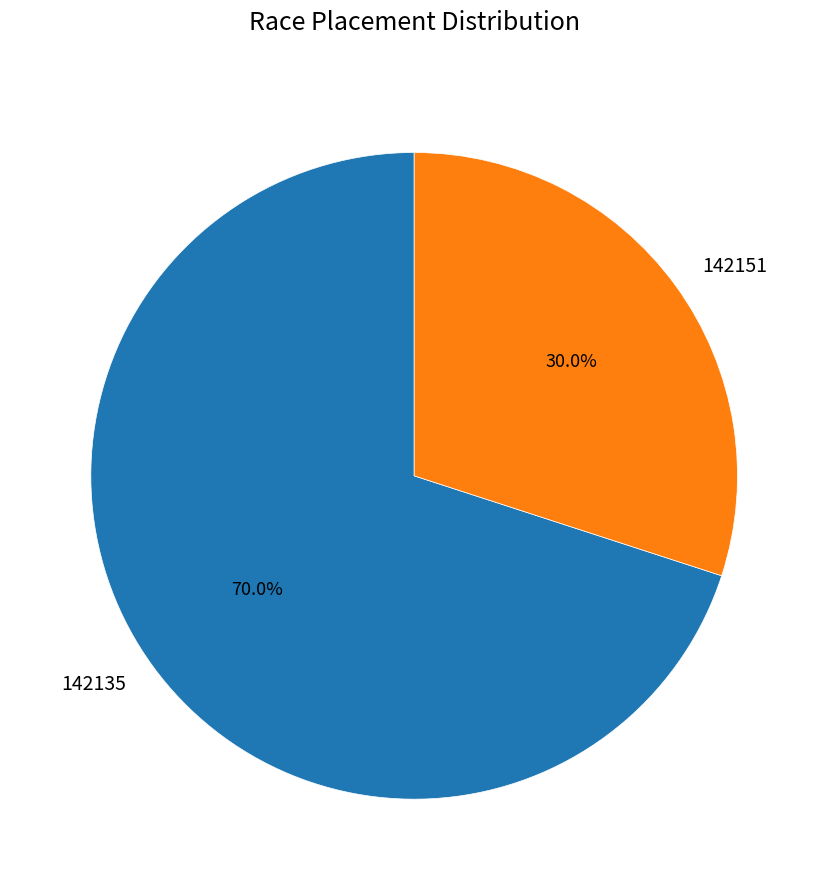

Rank the categories by value from lowest to highest.

142151, 142135